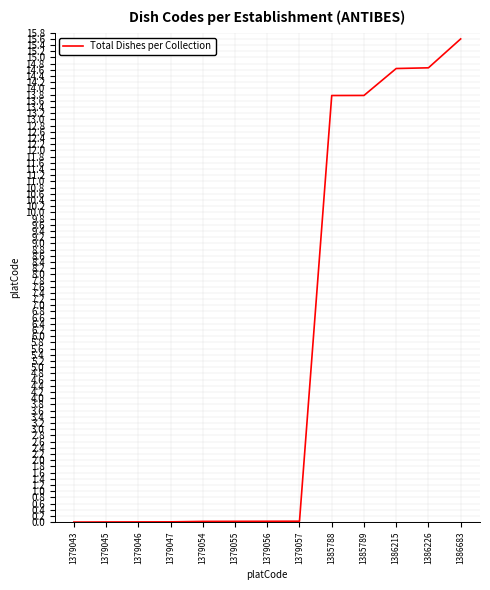

Which label corresponds to the largest value in the chart?

1386683